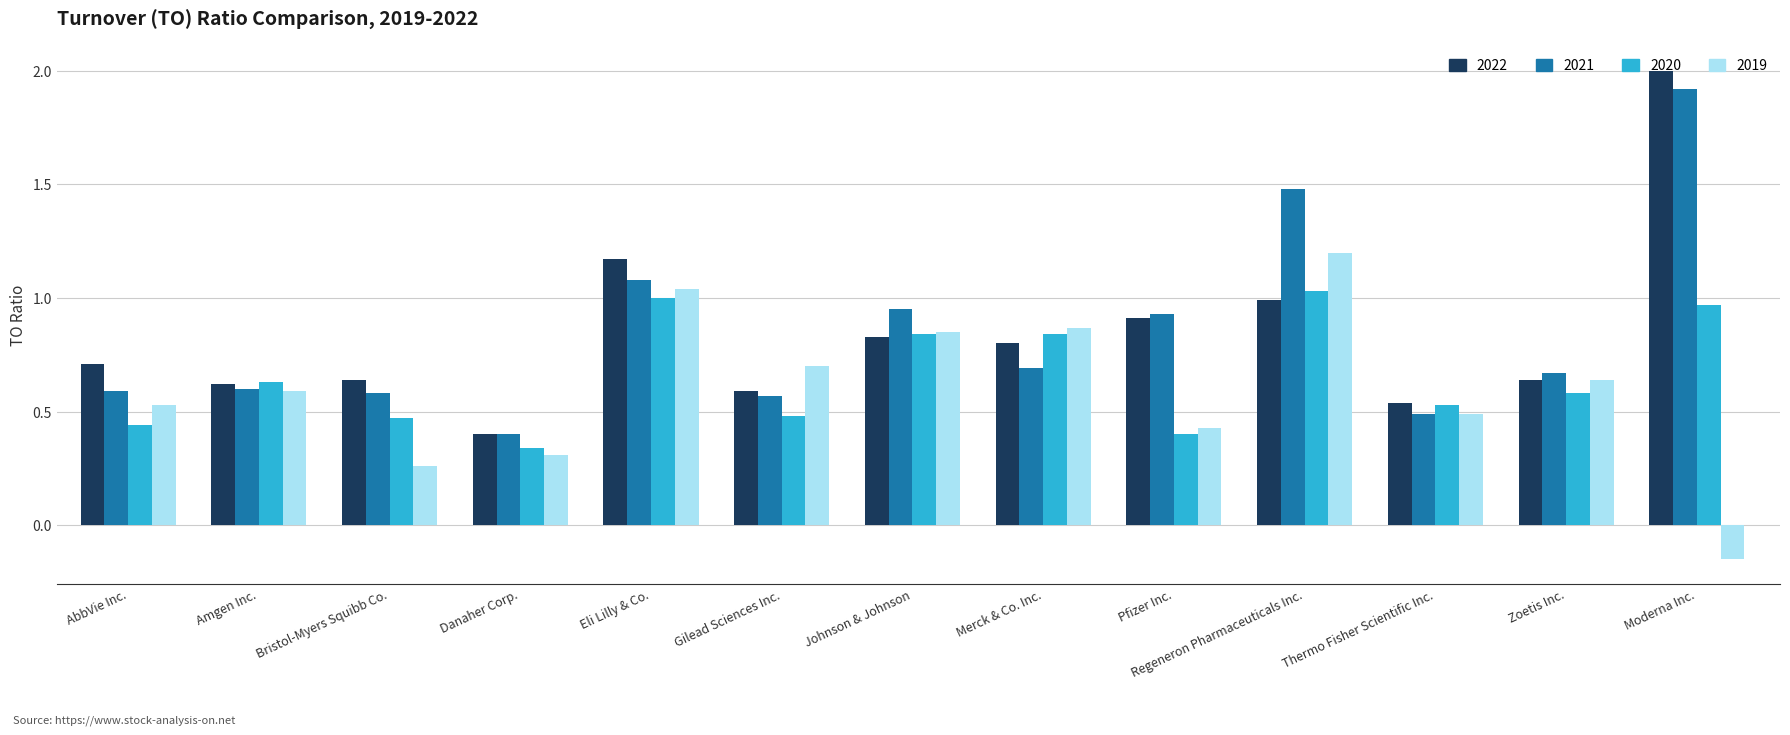

The 2021 series shows 0.5 at Merck & Co. Inc.. True or false?

False